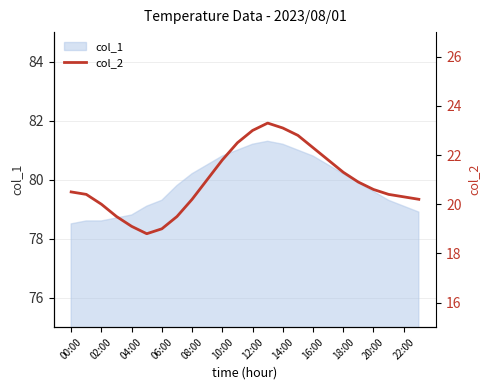

What is the maximum value shown in the chart?

23.3